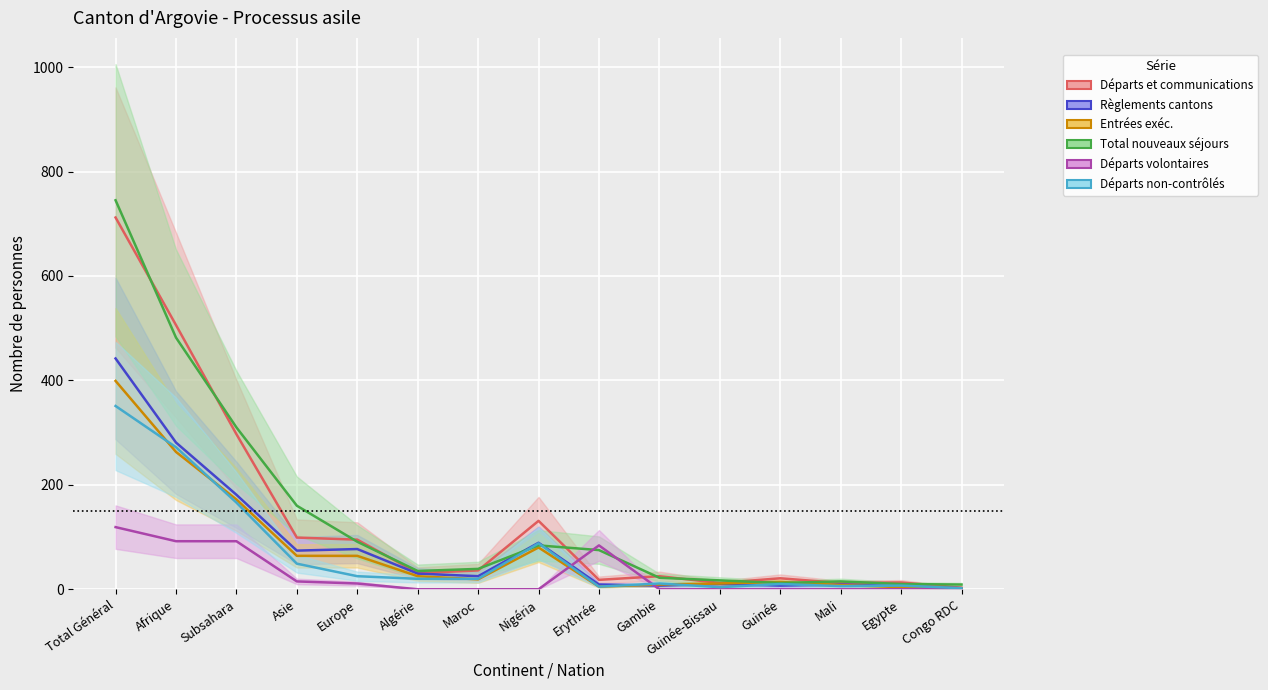

At which category is the sum across all series the highest?

Total Général